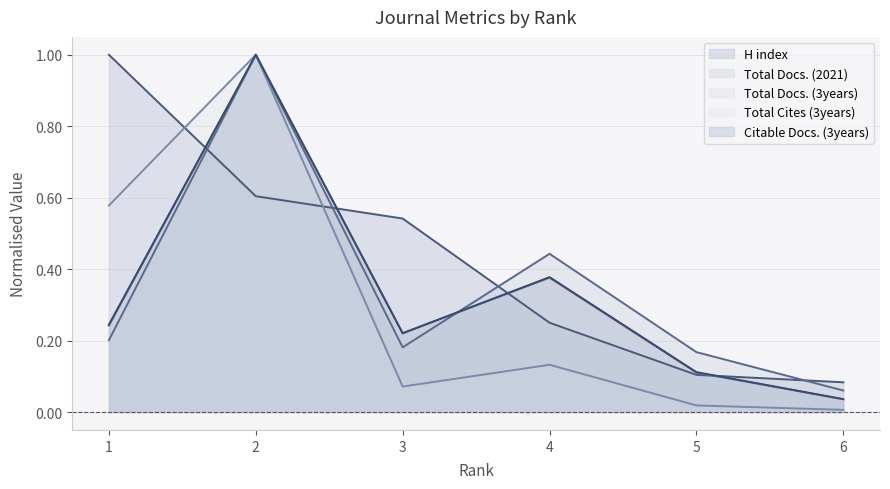

True or false: Total Cites (3years) and Total Docs. (3years) cross at least once.

False